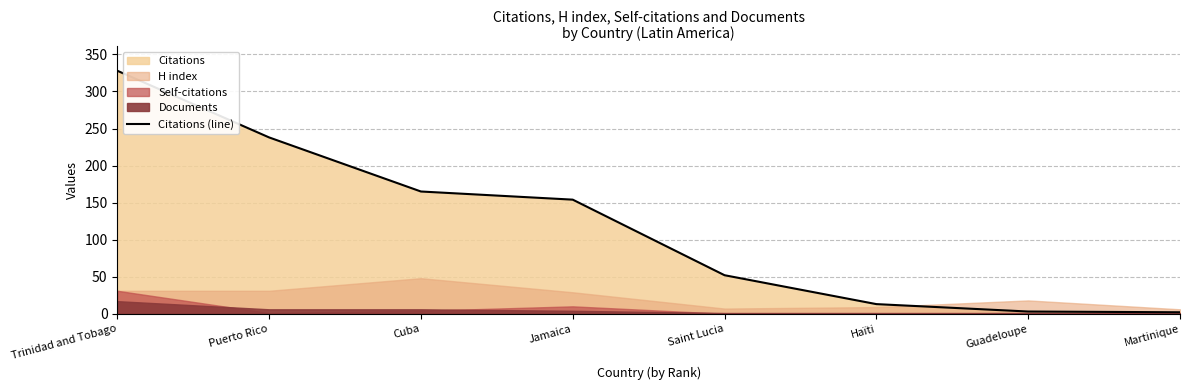

Approximately how many times larger is the value at Saint Lucia compared to Guadeloupe?

17.3